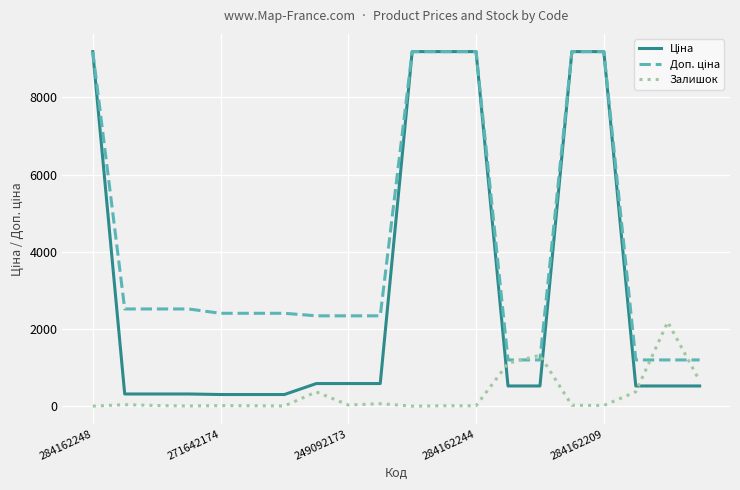

What is the greatest value displayed?

9185.1